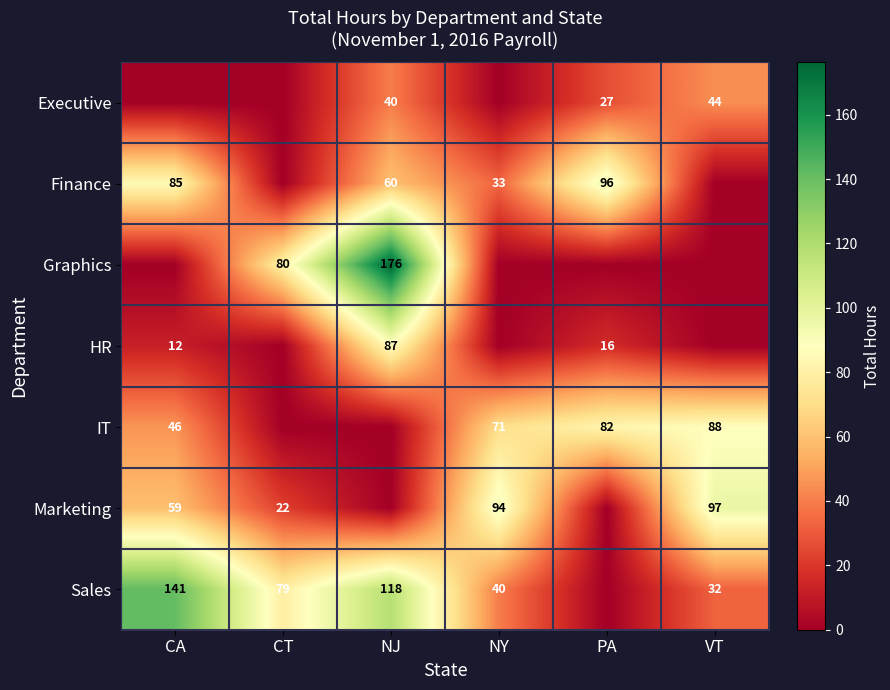

Is the value of Finance at CA greater than the value of IT at CA?

Yes